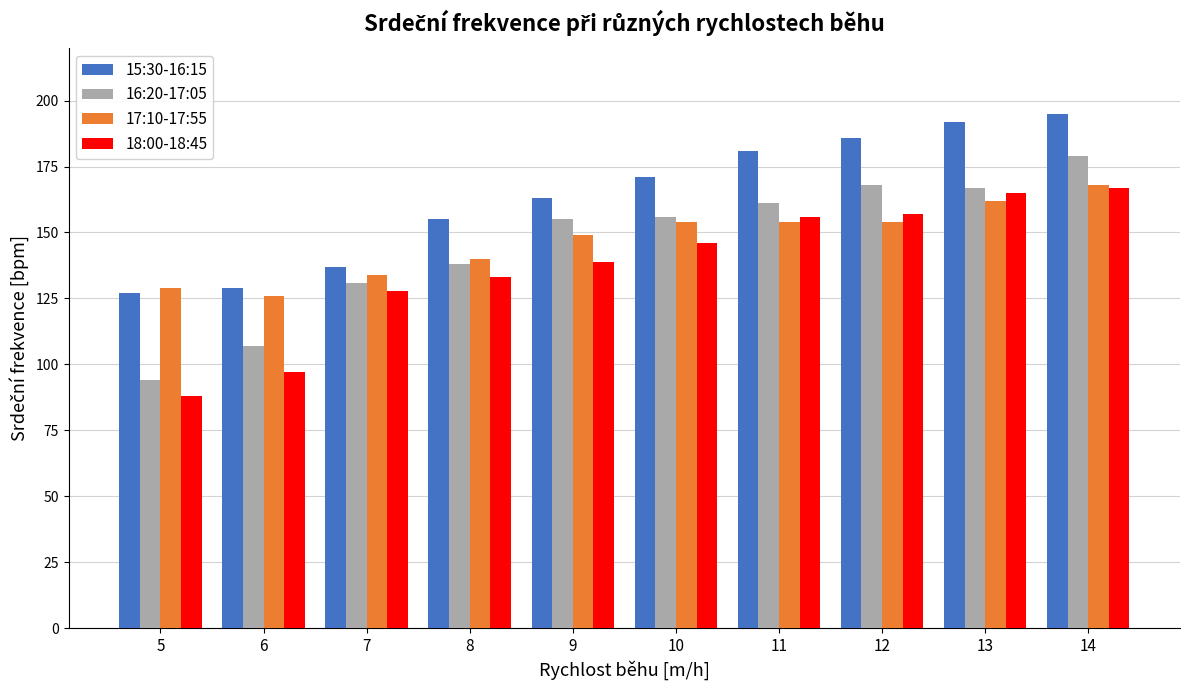

How many series are shown in this chart?

4